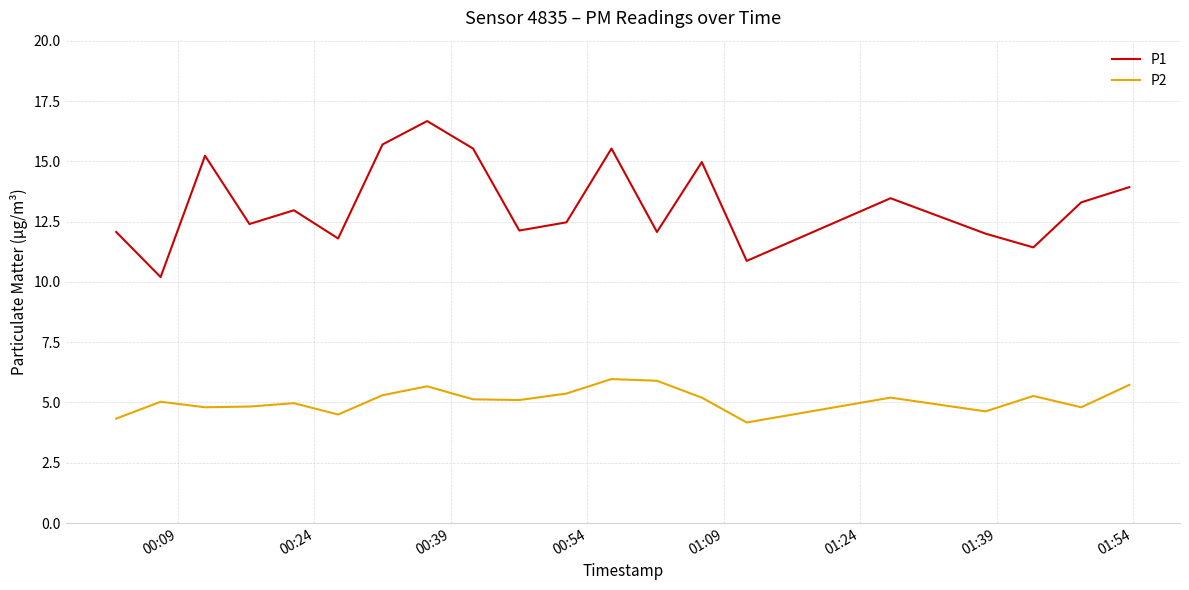

What is the maximum value for P1?

16.7